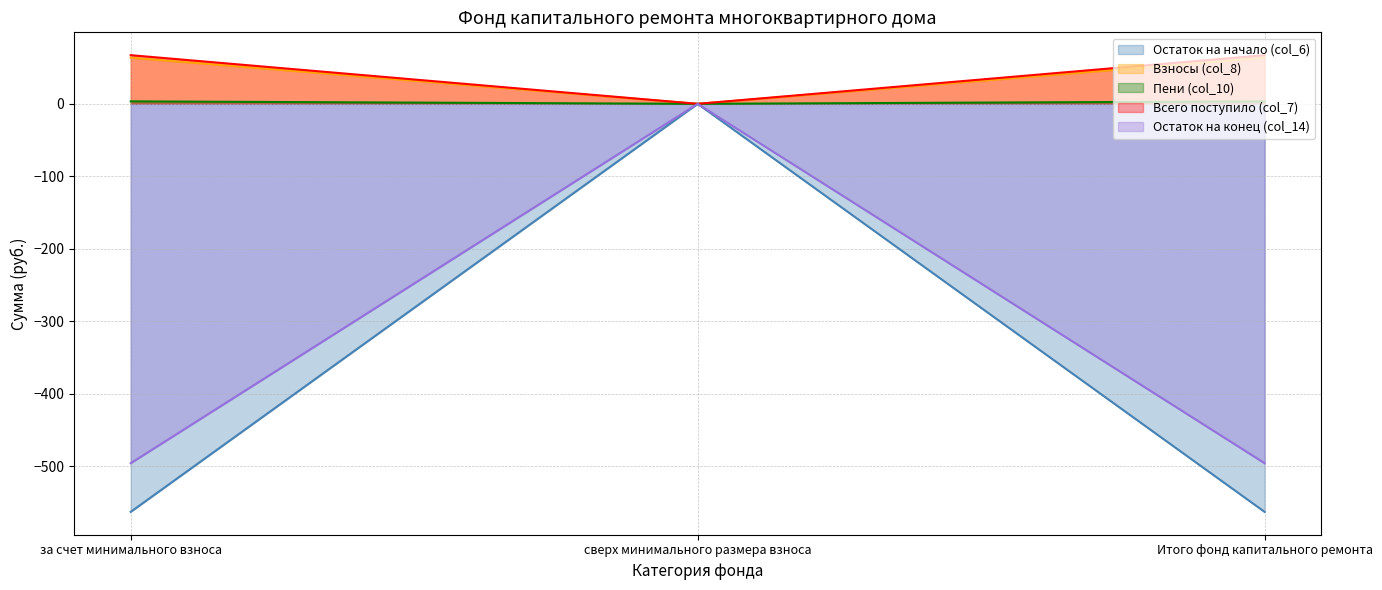

Which category has the lowest value in the Пени (col_10) series?

сверх минимального размера взноса